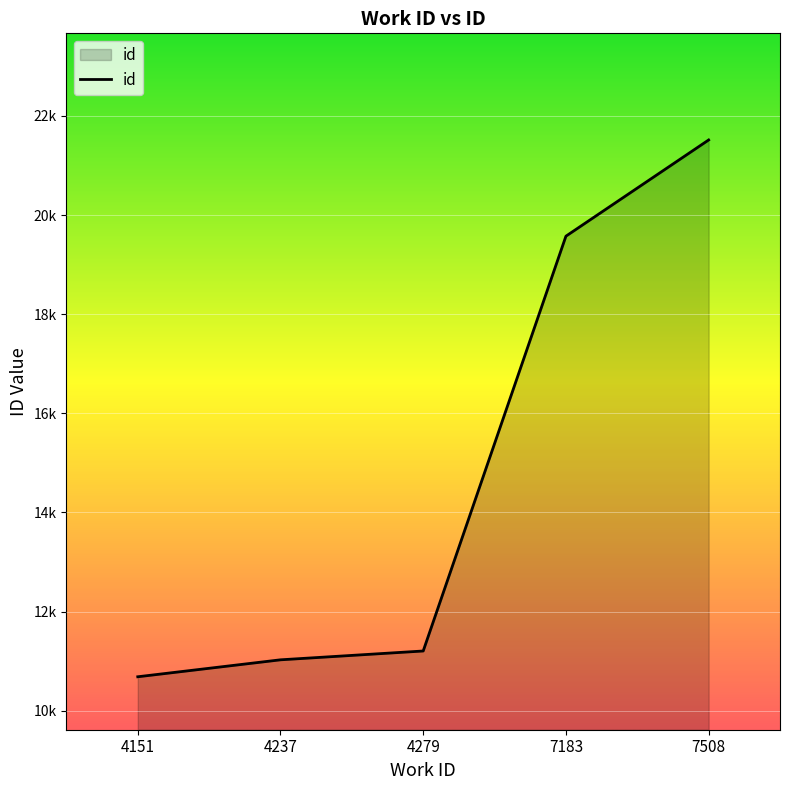

True or false: there are more than 0 points higher than both neighbors.

False